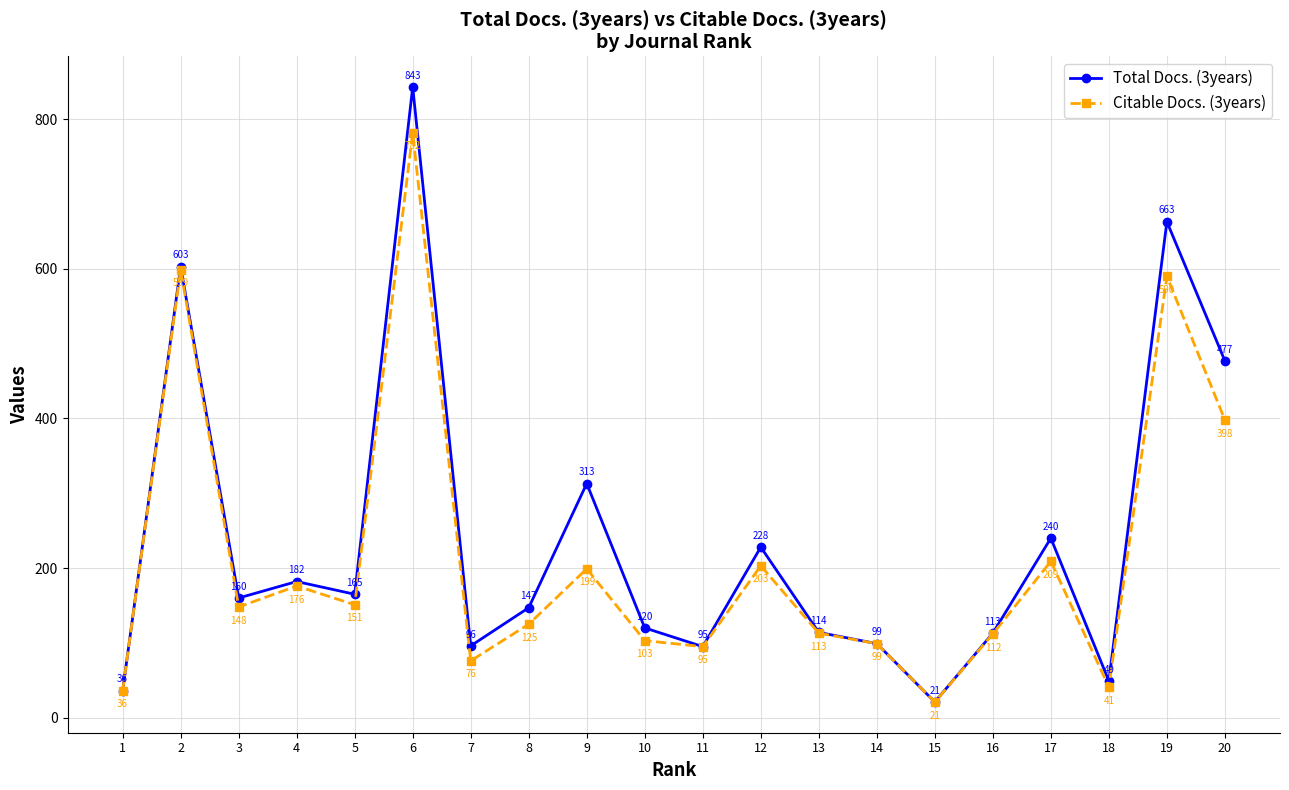

Reading right to left, what are all the values shown in this chart?

Total Docs. (3years): 20=477	19=663	18=49	17=240	16=113	15=21	14=99	13=114	12=228	11=95	10=120	9=313	8=147	7=96	6=843	5=165	4=182	3=160	2=603	1=36
Citable Docs. (3years): 20=398	19=590	18=41	17=209	16=112	15=21	14=99	13=113	12=203	11=95	10=103	9=199	8=125	7=76	6=782	5=151	4=176	3=148	2=599	1=36